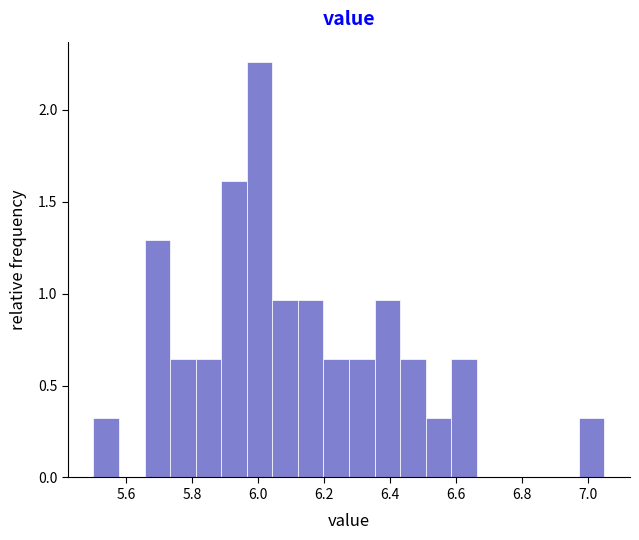

Read against the x-axis, roughly where is the centre of the tallest bar?

6.00